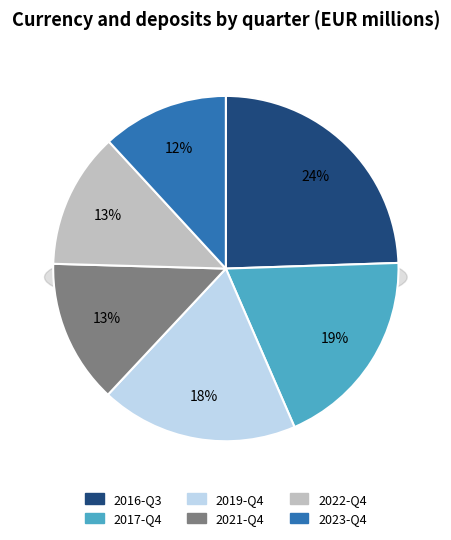

Rank the categories by value from highest to lowest.

2016-Q3, 2017-Q4, 2019-Q4, 2021-Q4, 2022-Q4, 2023-Q4